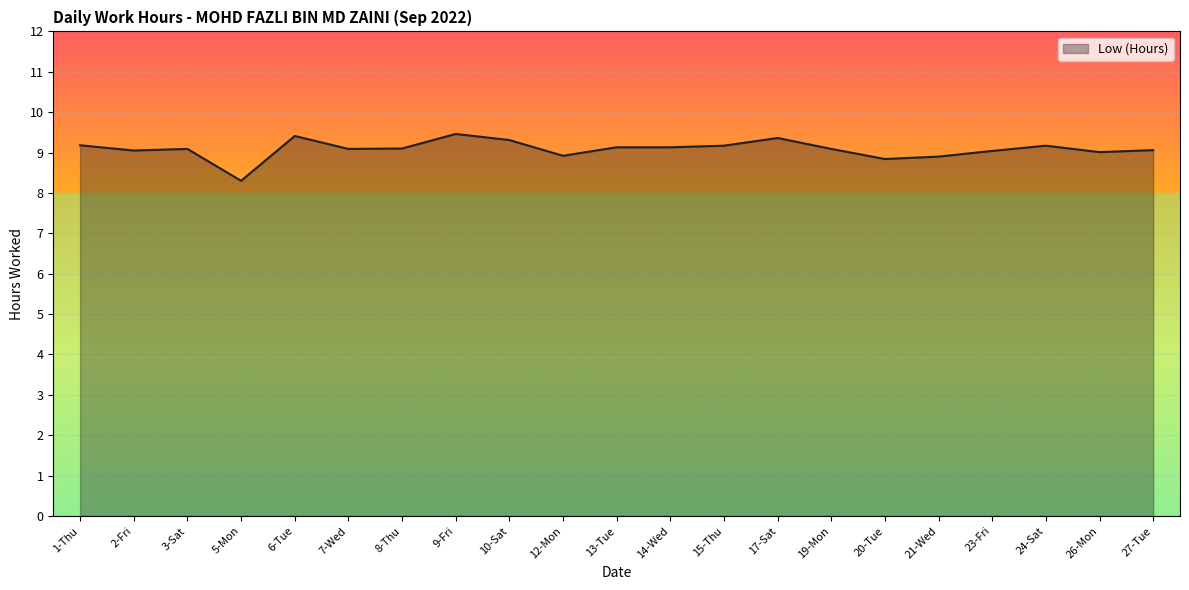

List the labels in order of value, smallest first.

5-Mon, 20-Tue, 21-Wed, 12-Mon, 26-Mon, 23-Fri, 2-Fri, 27-Tue, 3-Sat, 7-Wed, 19-Mon, 8-Thu, 13-Tue, 14-Wed, 15-Thu, 24-Sat, 1-Thu, 10-Sat, 17-Sat, 6-Tue, 9-Fri